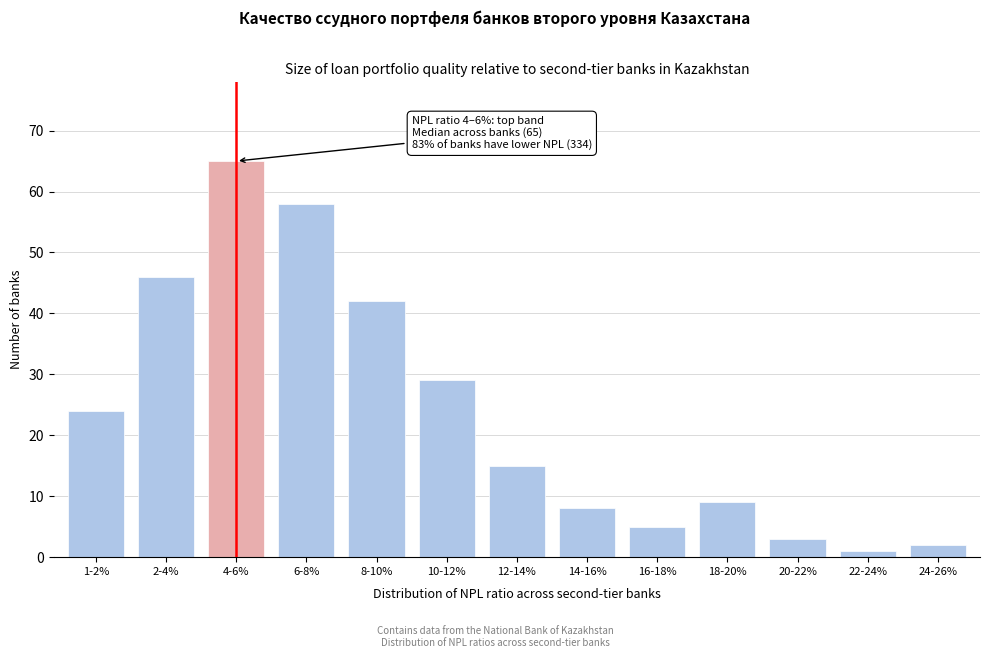

Reading left to right, what are all the values shown in this chart?

1-2%=24	2-4%=46	4-6%=65	6-8%=58	8-10%=42	10-12%=29	12-14%=15	14-16%=8	16-18%=5	18-20%=9	20-22%=3	22-24%=1	24-26%=2